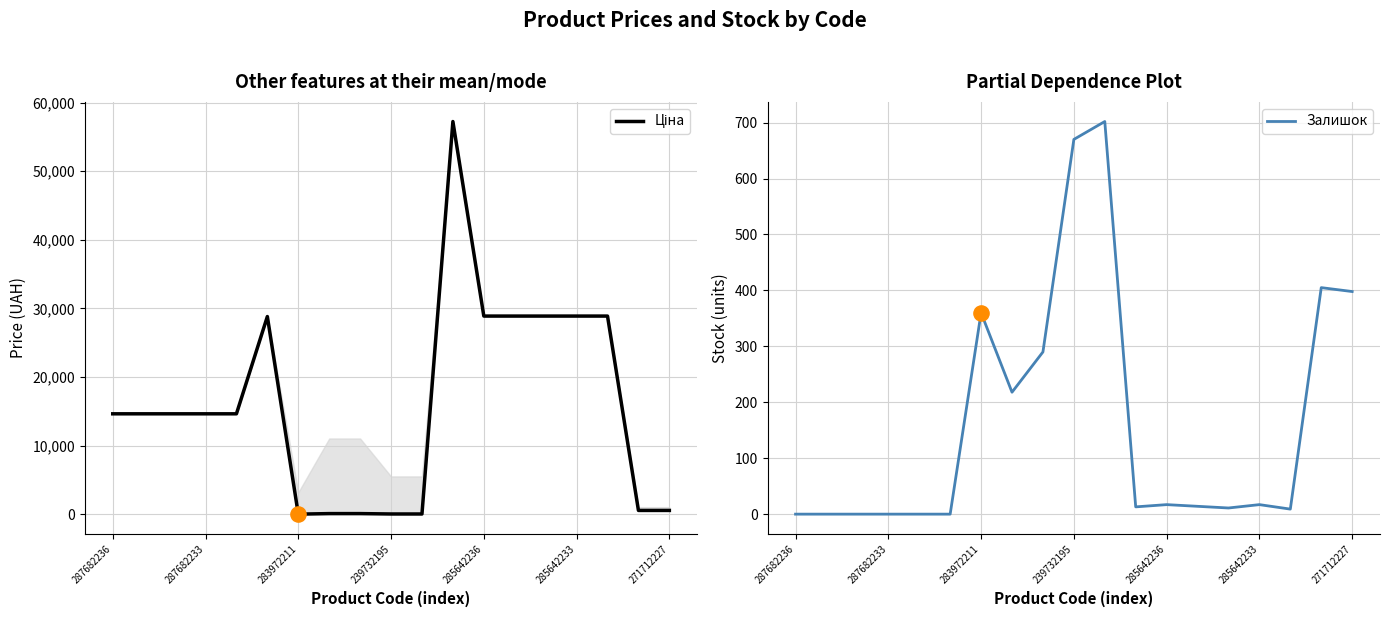

What is the maximum value for Залишок?

702